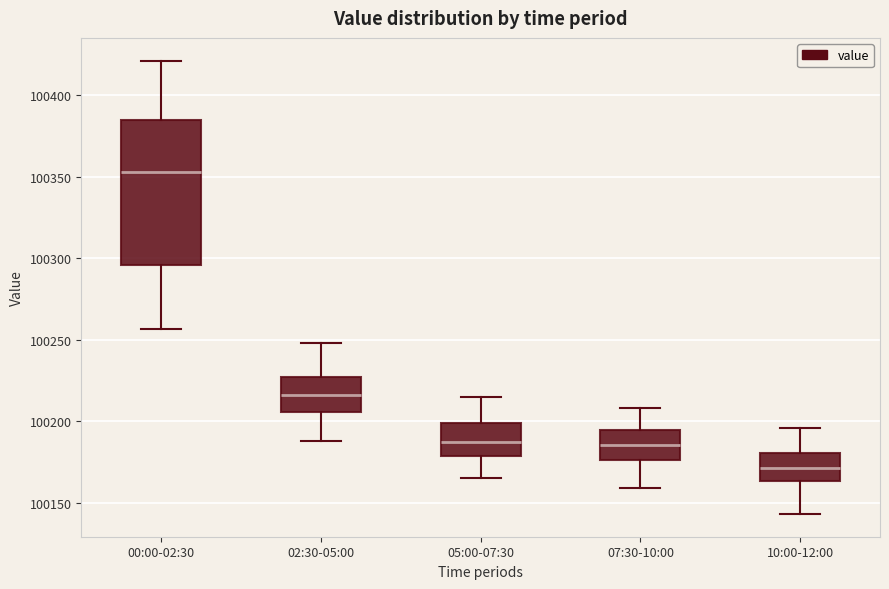

Which box has the lowest median line?

10:00-12:00